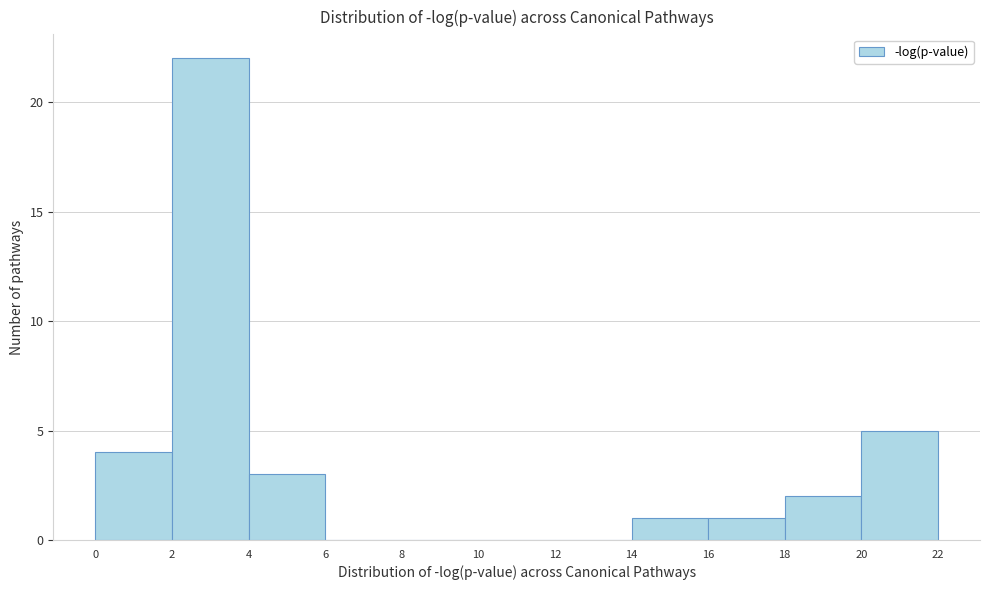

Which range on the x-axis has the tallest bar?

2 to 4